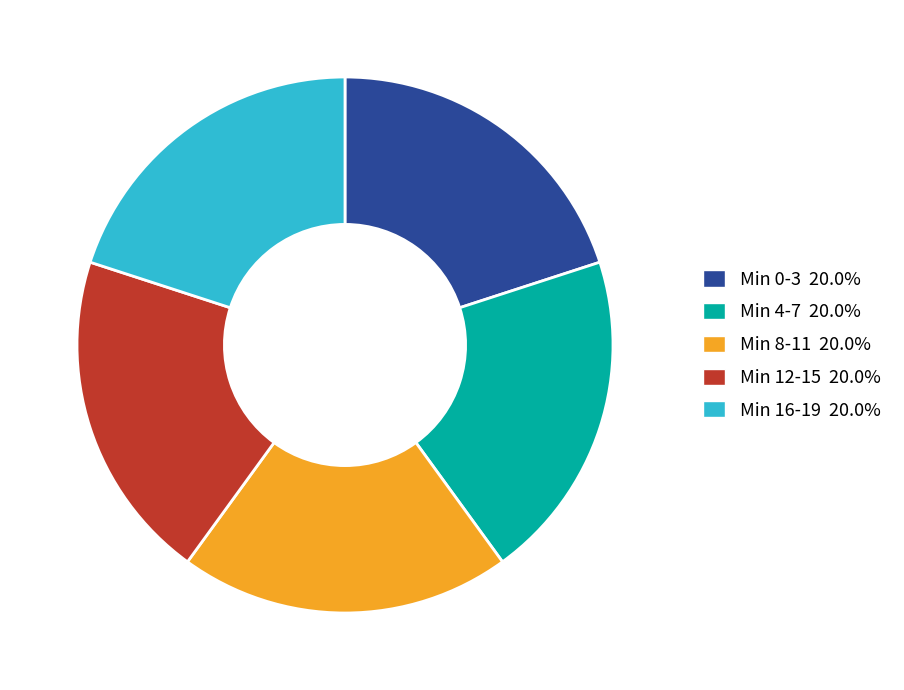

Is there a majority slice in this chart?

No